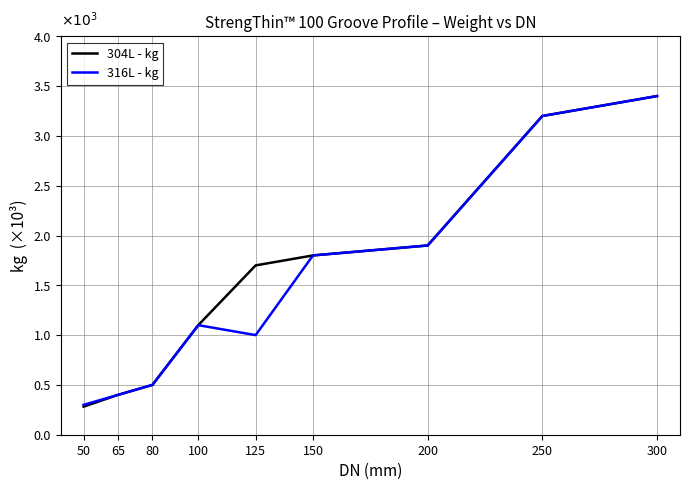

Does the chart display data point markers on the line(s)?

No